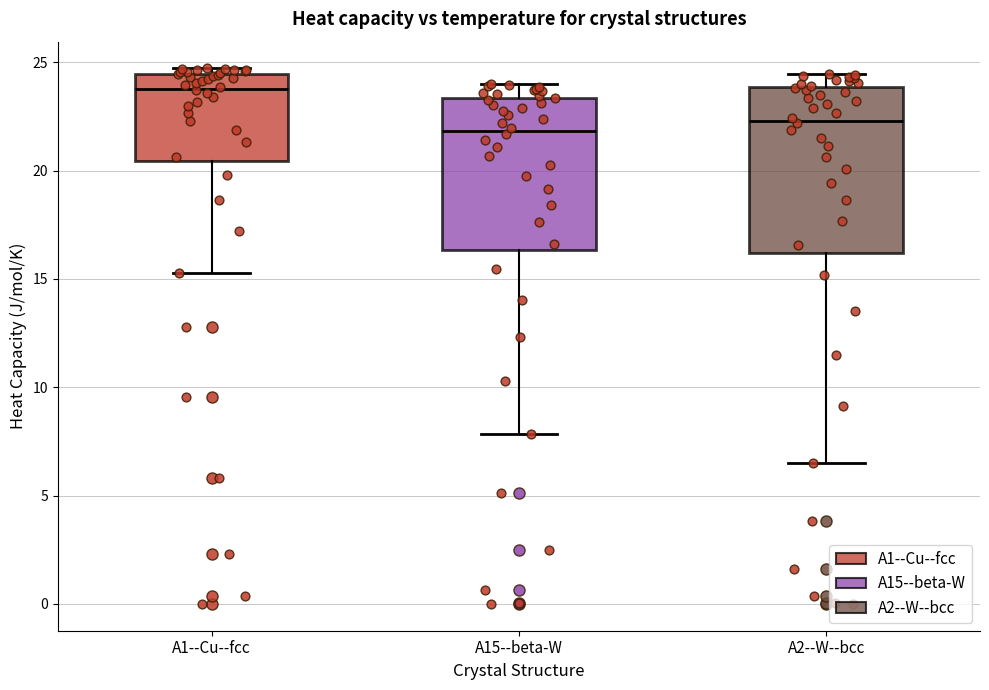

Where does the median line of the box for A1--Cu--fcc sit on the y-axis? The values are not printed on the chart, so give them approximately, as read against the axis.

24.0